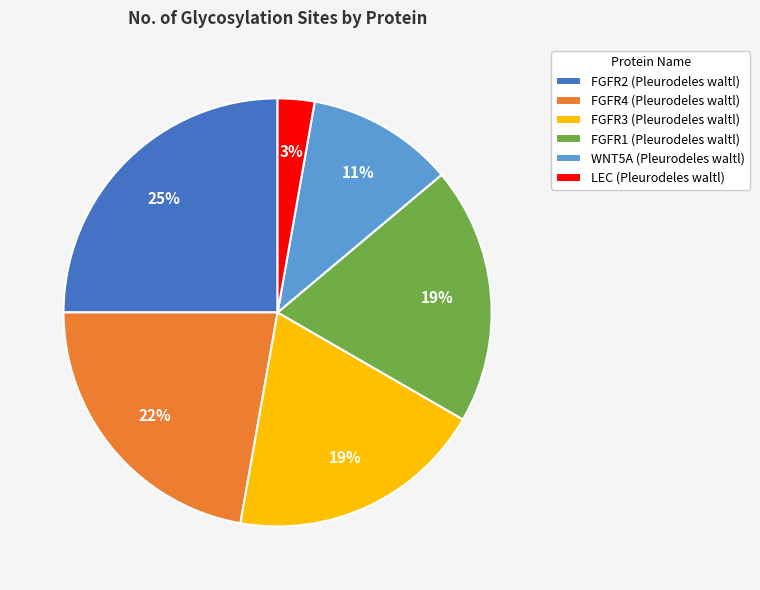

Which category has the biggest portion of the pie?

FGFR2 (Pleurodeles waltl)